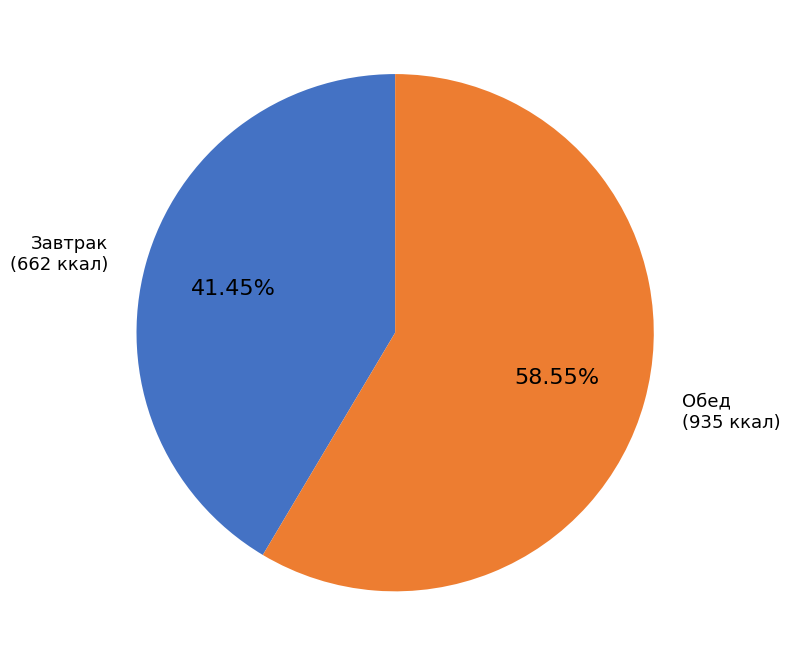

Is the sum of Обед (935 ккал) and Завтрак (662 ккал) greater than half?

Yes